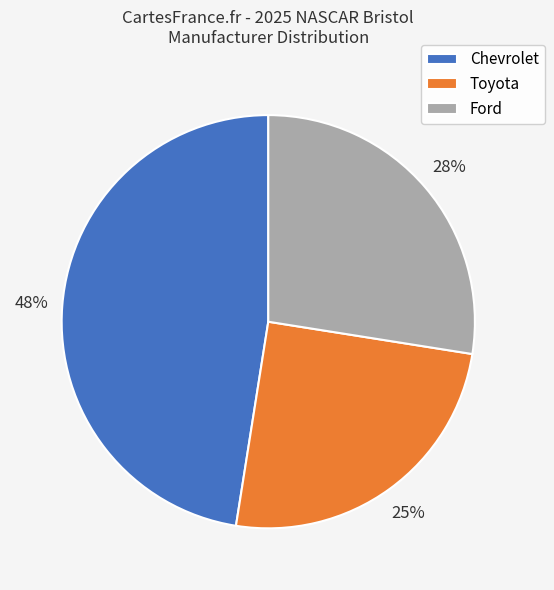

Is the sum of Chevrolet and Toyota greater than half?

Yes